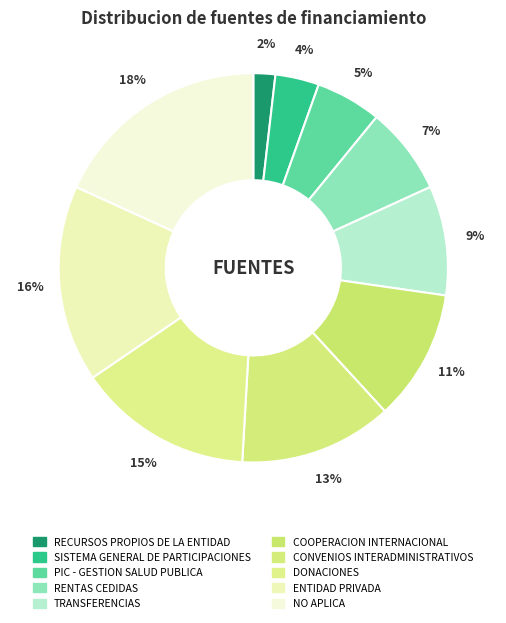

What is the total percentage of CONVENIOS INTERADMINISTRATIVOS and RECURSOS PROPIOS DE LA ENTIDAD?

14.5%